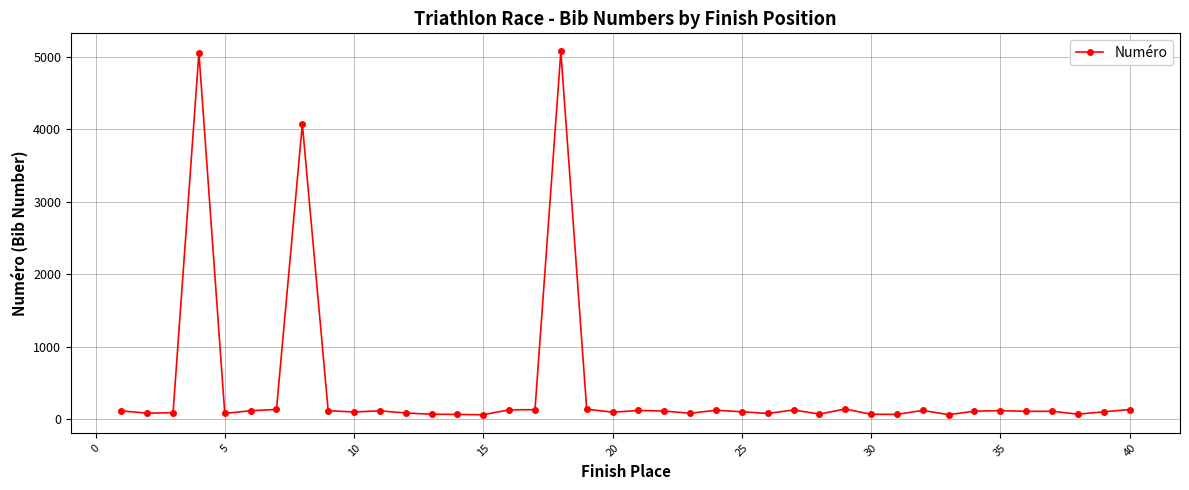

What is the value of the 12th point from the left?

89